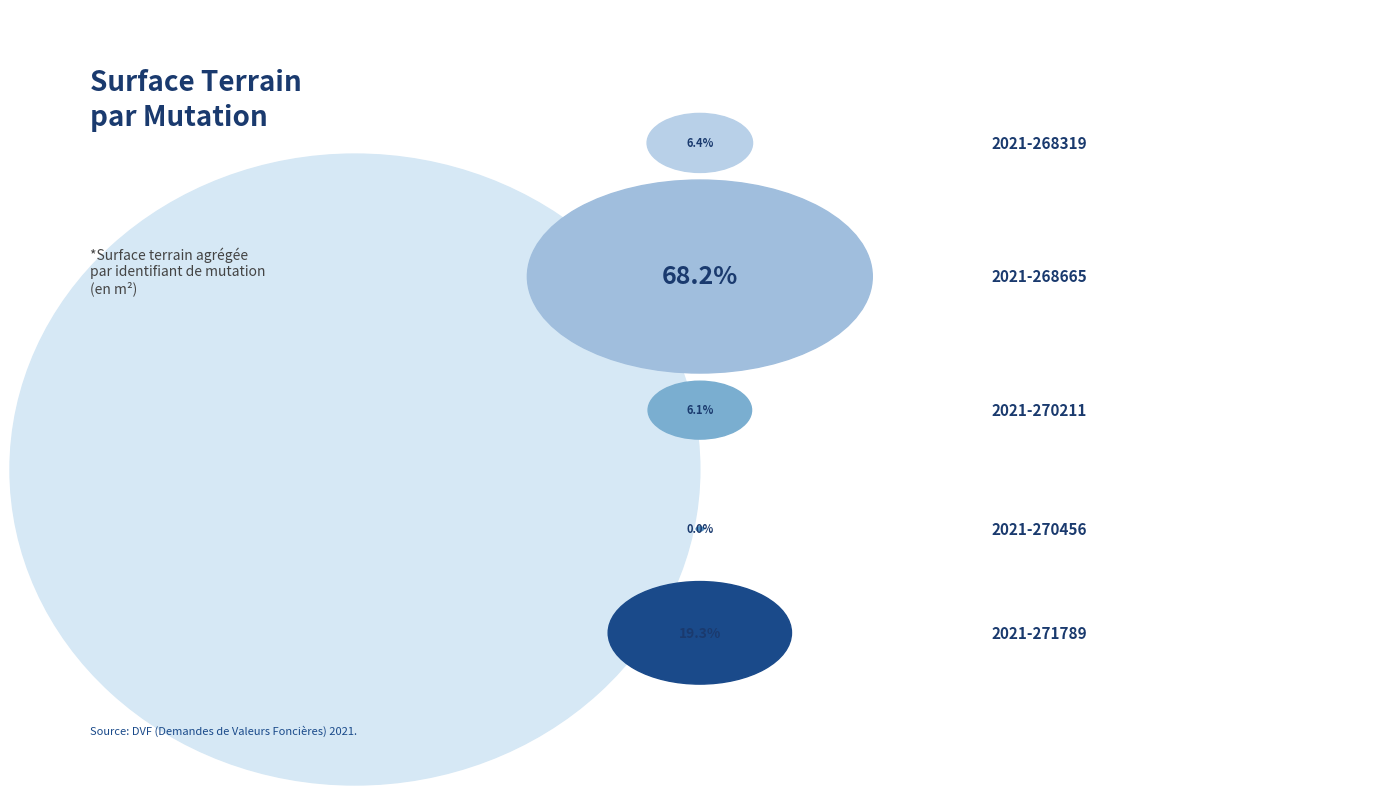

To the nearest percent, what percentage of the pie is 2021-268665?

68%